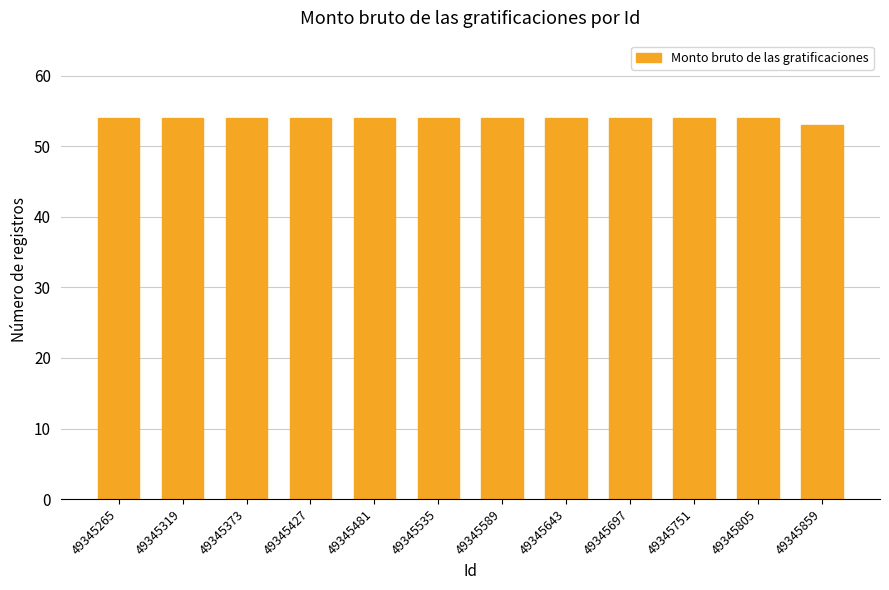

What is the minimum value shown in the chart?

53